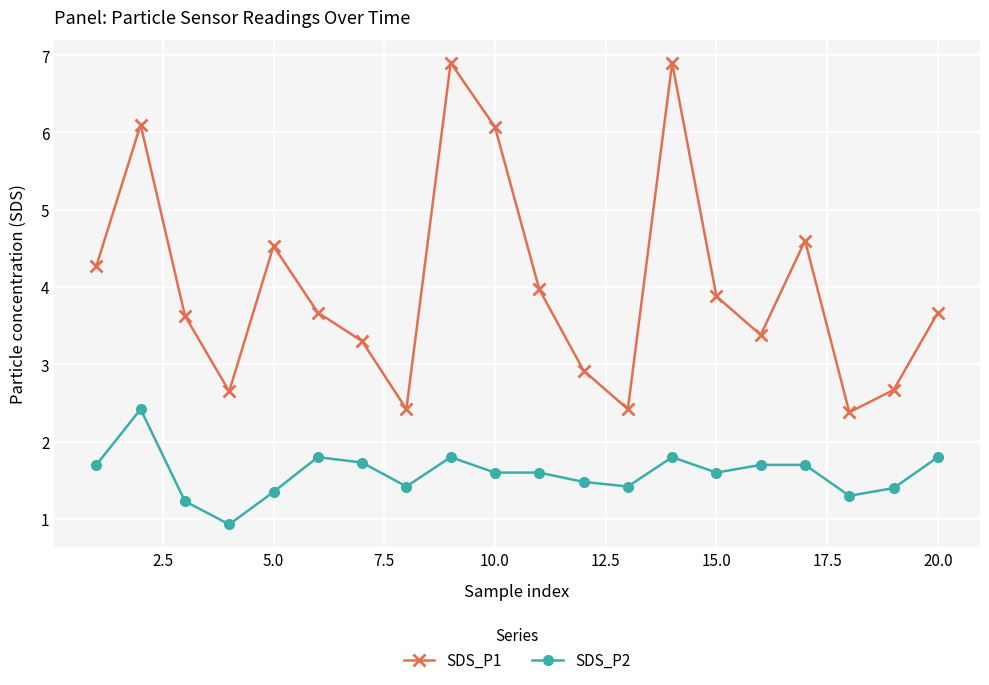

What is the value of the SDS_P2 point at the 15th from the left?

1.6